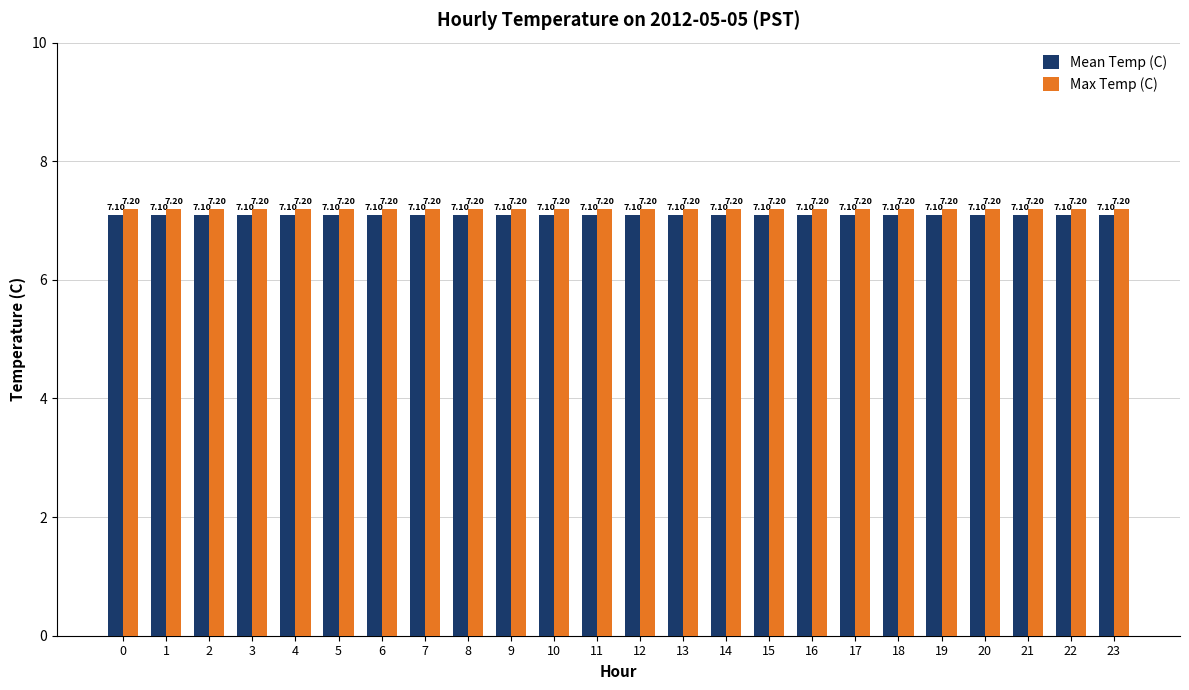

List the series in order of their overall mean, highest first.

Max Temp (C), Mean Temp (C)